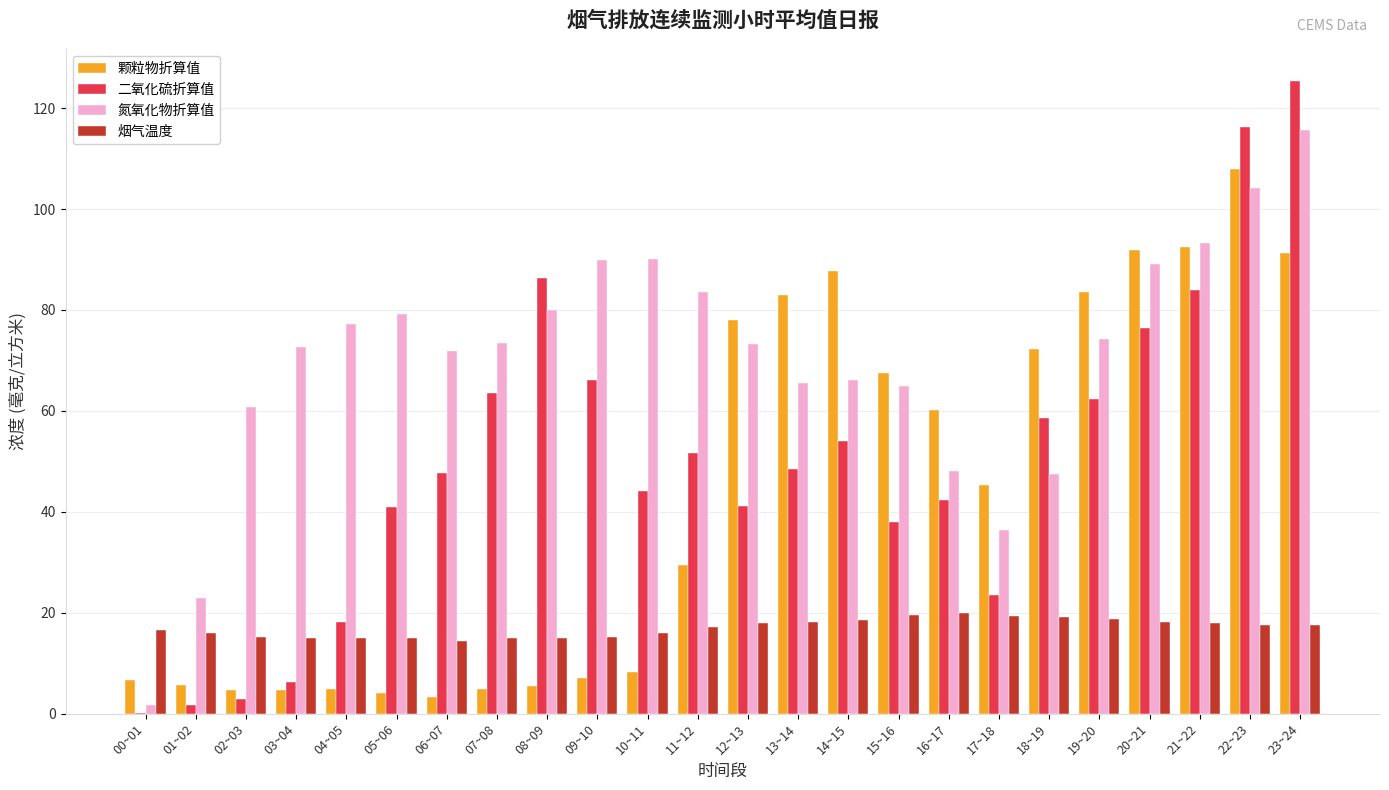

Is it true that 颗粒物折算值 equals 4.7 at 02~03?

True